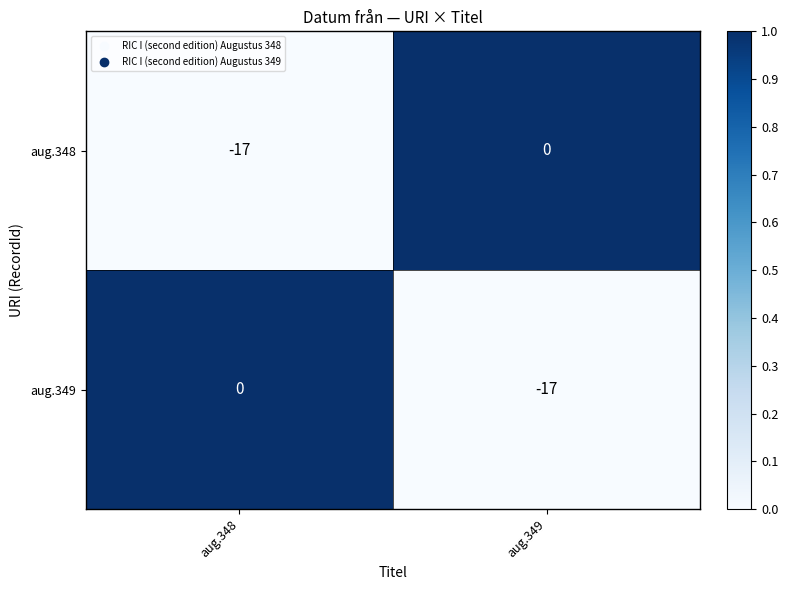

Reading left to right, transcribe all the data shown in this chart.

aug.348: -17	0
aug.349: 0	-17